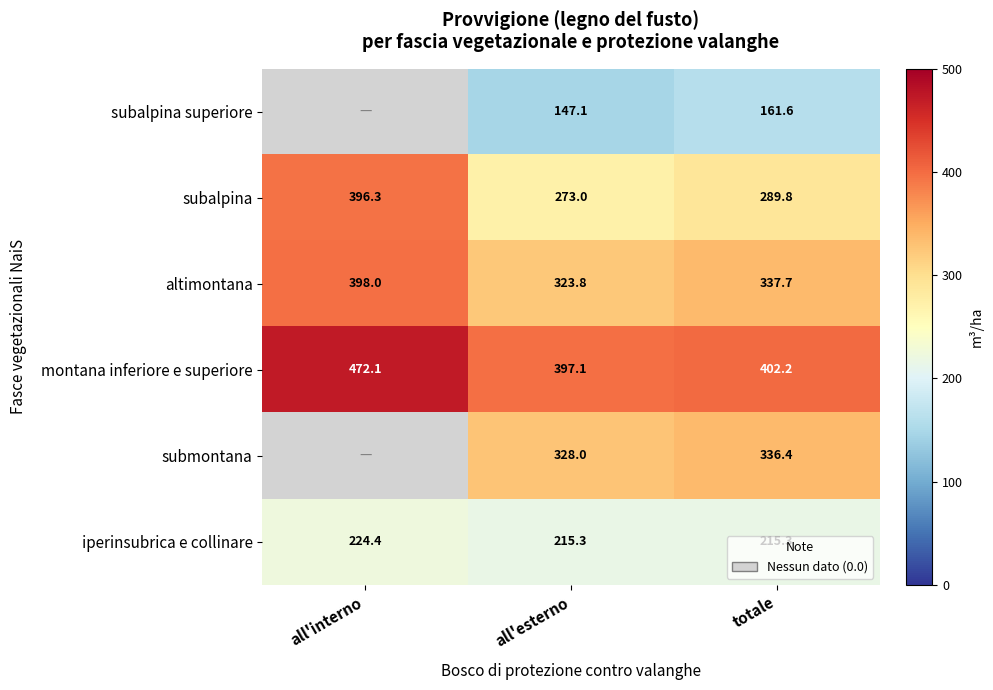

What is the maximum value shown in the chart?

472.1